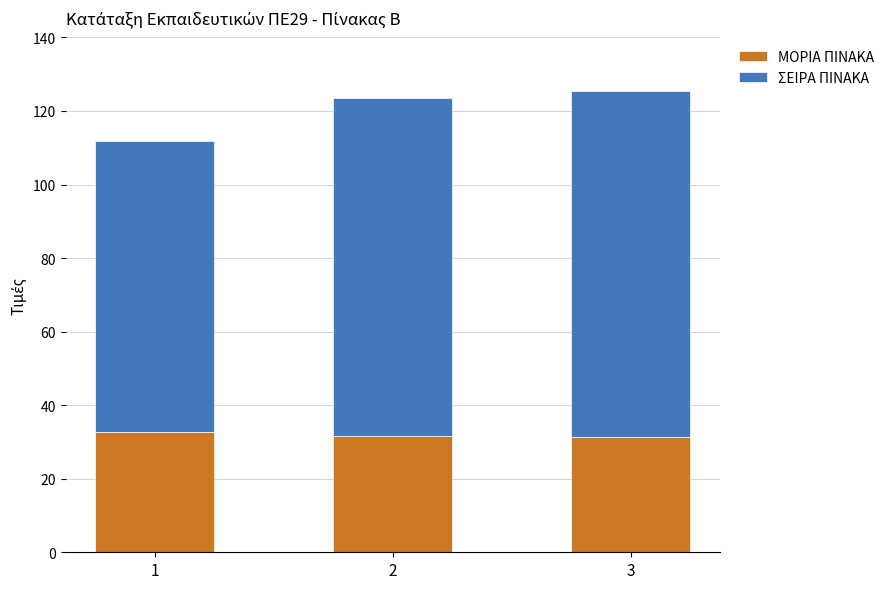

What is the sum of all ΜΟΡΙΑ ΠΙΝΑΚΑ values?

95.8